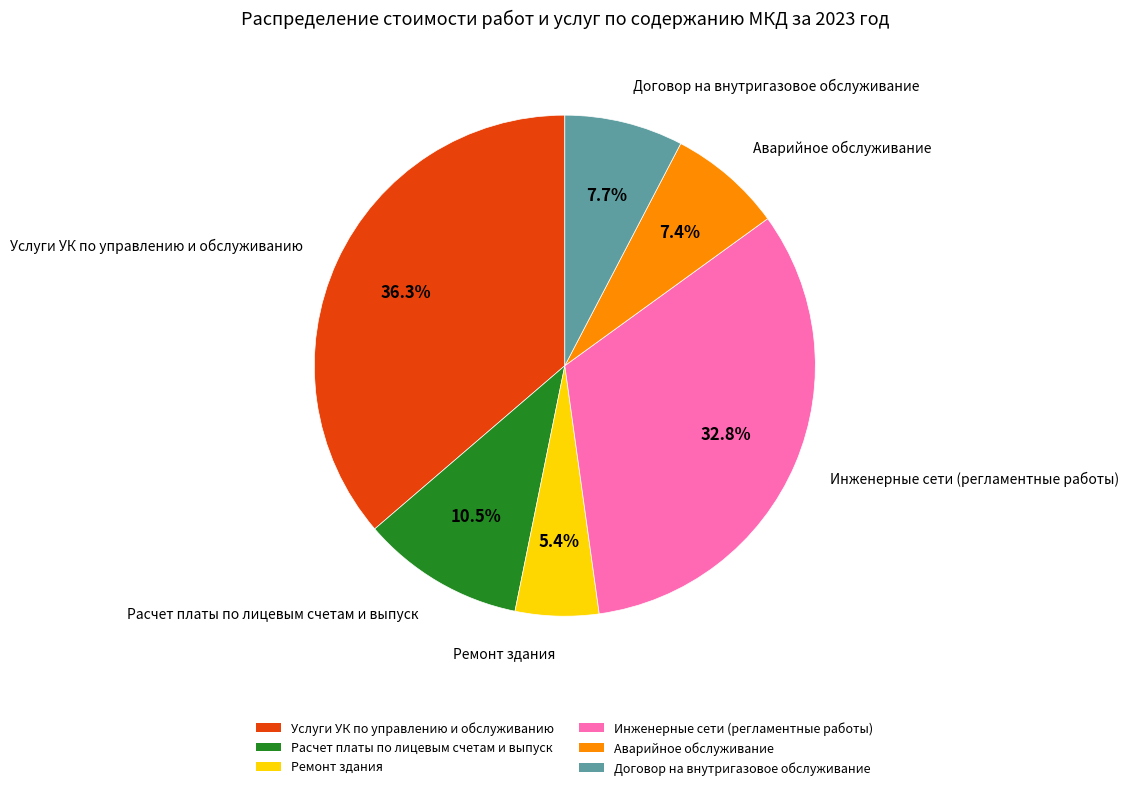

Which has a higher value, Расчет платы по лицевым счетам и выпуск or Услуги УК по управлению и обслуживанию?

Услуги УК по управлению и обслуживанию